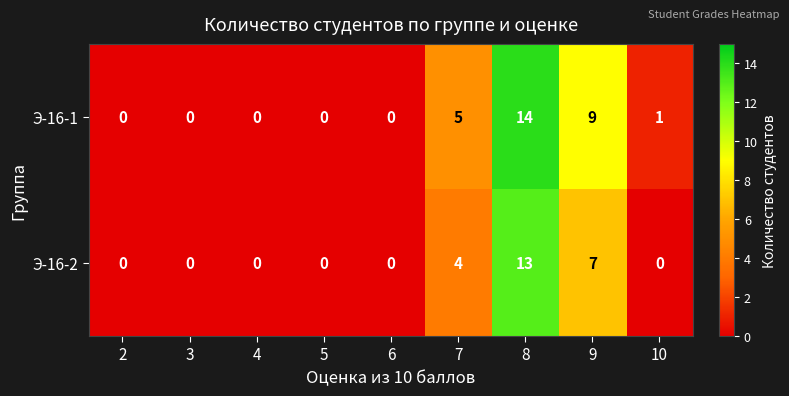

Reading left to right, list all the values displayed in this chart.

Э-16-1: 2=0	3=0	4=0	5=0	6=0	7=5	8=14	9=9	10=1
Э-16-2: 2=0	3=0	4=0	5=0	6=0	7=4	8=13	9=7	10=0